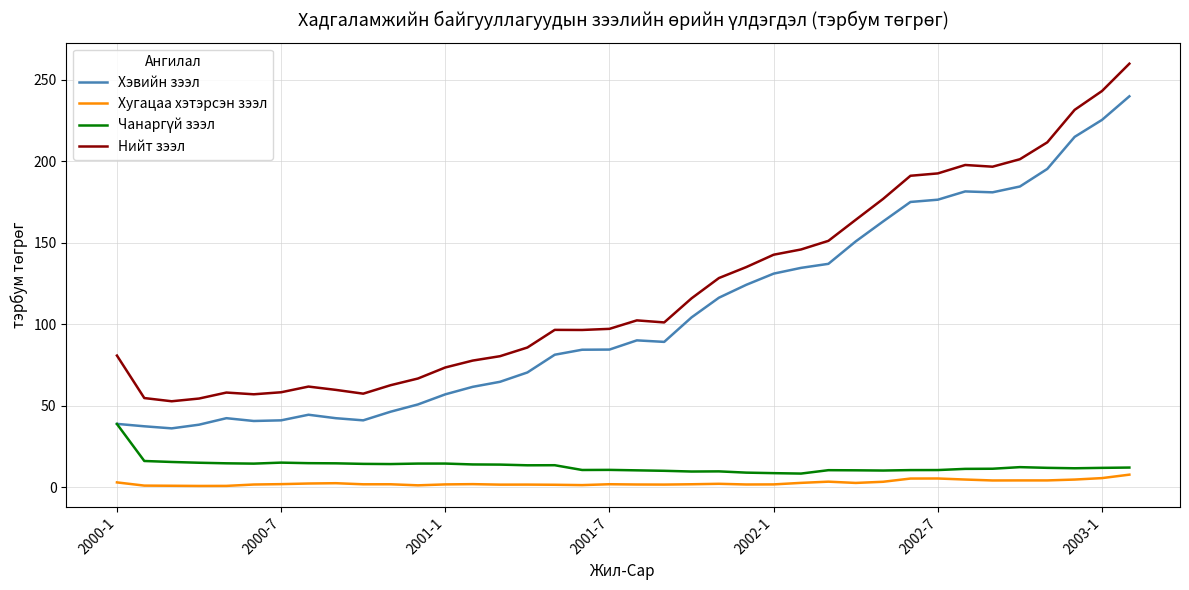

What is the maximum value for Хугацаа хэтэрсэн зээл?

7.8